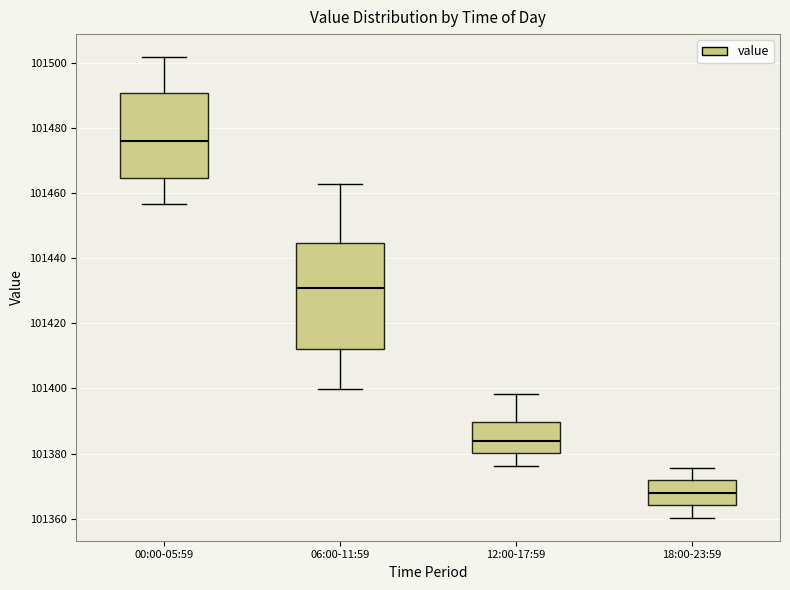

Reading left to right, transcribe this box plot: for each box, give where its median line is, the range the box spans, and where its two whiskers end, as read against the y-axis. The values are not printed on the chart, so give them approximately, as read against the axis.

00:00-05:59: median 101476, box 101464 to 101490, whiskers 101456 to 101502
06:00-11:59: median 101430, box 101412 to 101444, whiskers 101400 to 101462
12:00-17:59: median 101384, box 101380 to 101390, whiskers 101376 to 101398
18:00-23:59: median 101368, box 101364 to 101372, whiskers 101360 to 101376